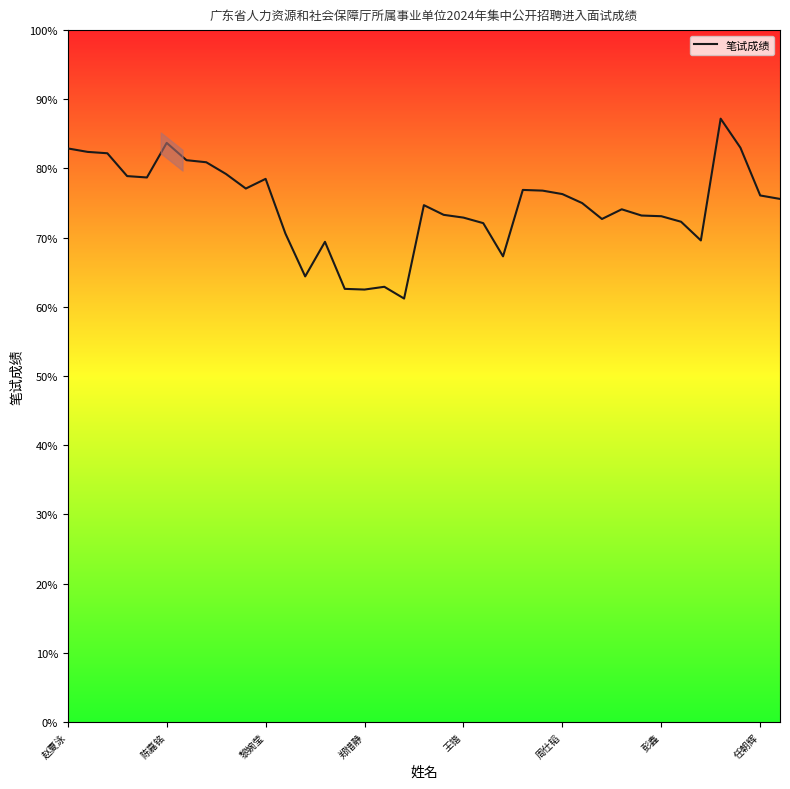

What is the difference between the maximum and minimum values?

26.0